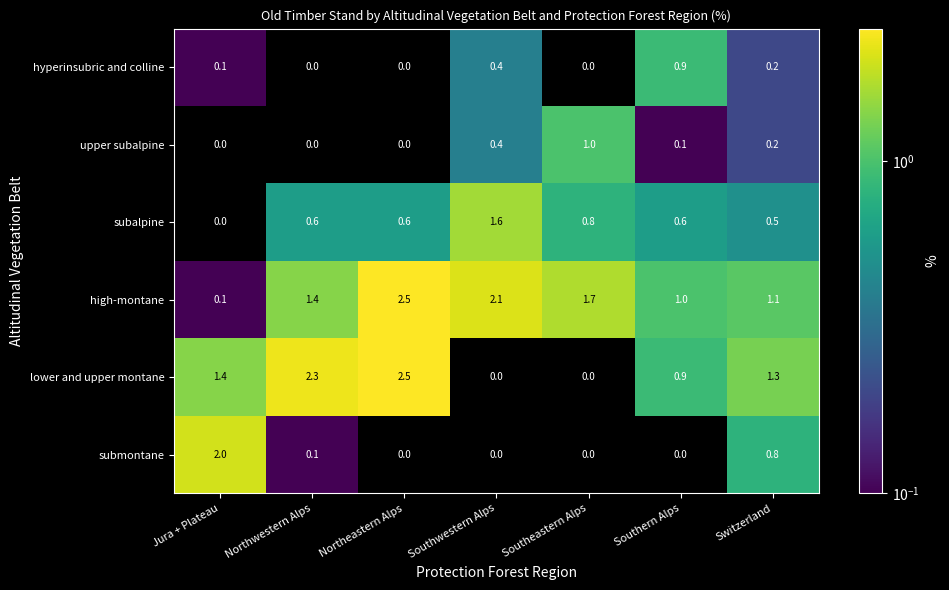

What is the average value of the high-montane series?

1.4